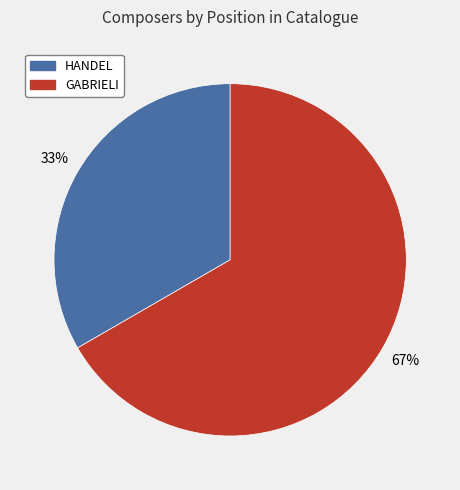

Do HANDEL and GABRIELI together represent more than half of the pie?

Yes